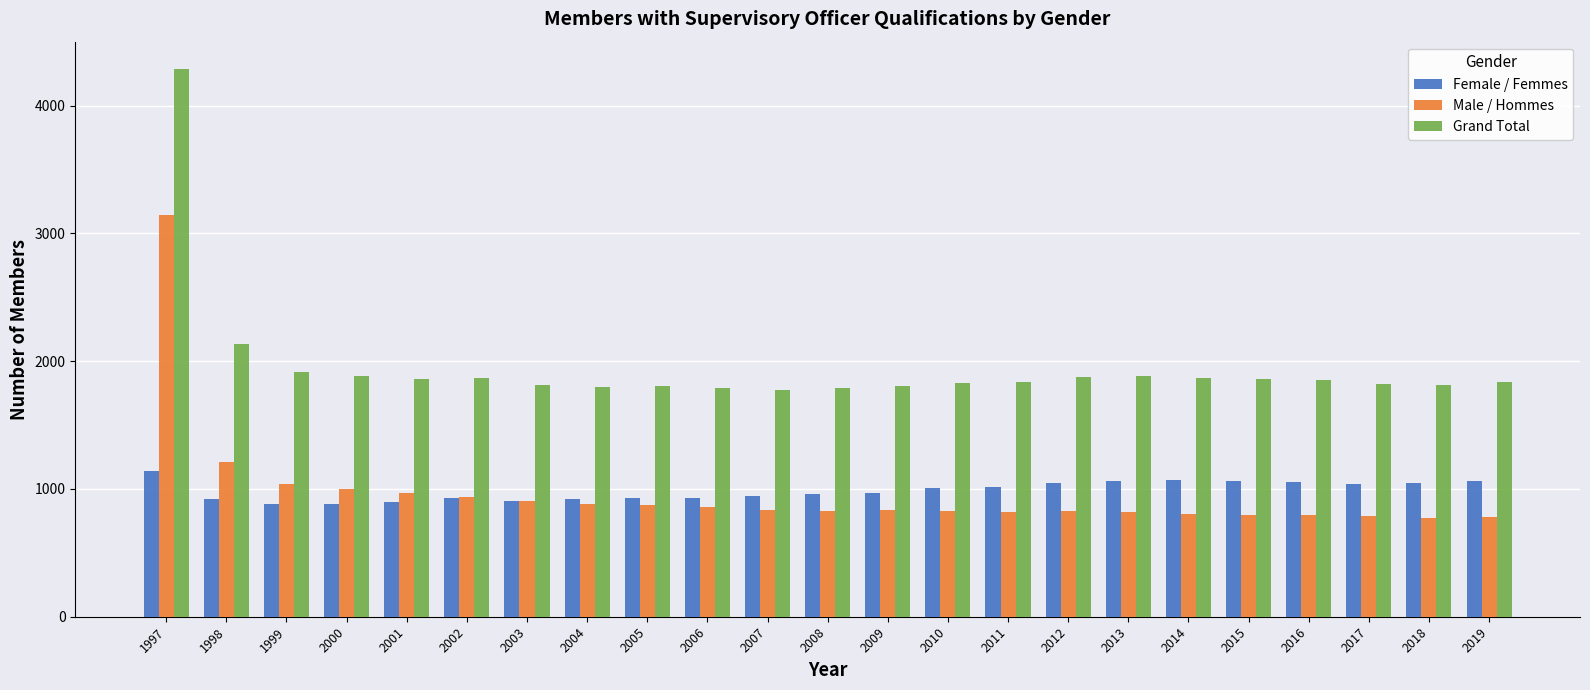

Are the bars grouped side by side (vs. stacked)?

Yes